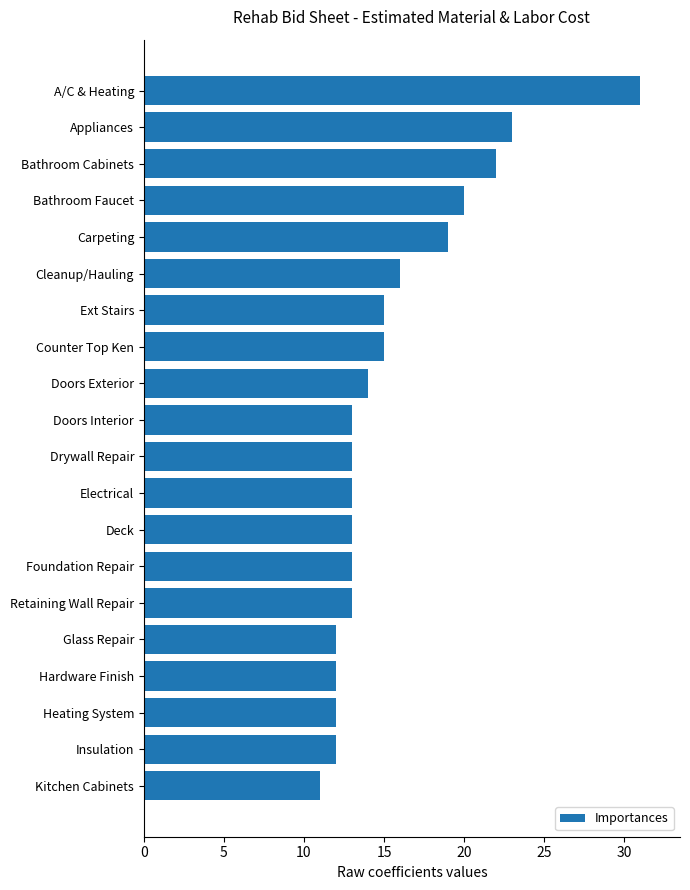

What is the sum of the values at A/C & Heating and Carpeting?

50